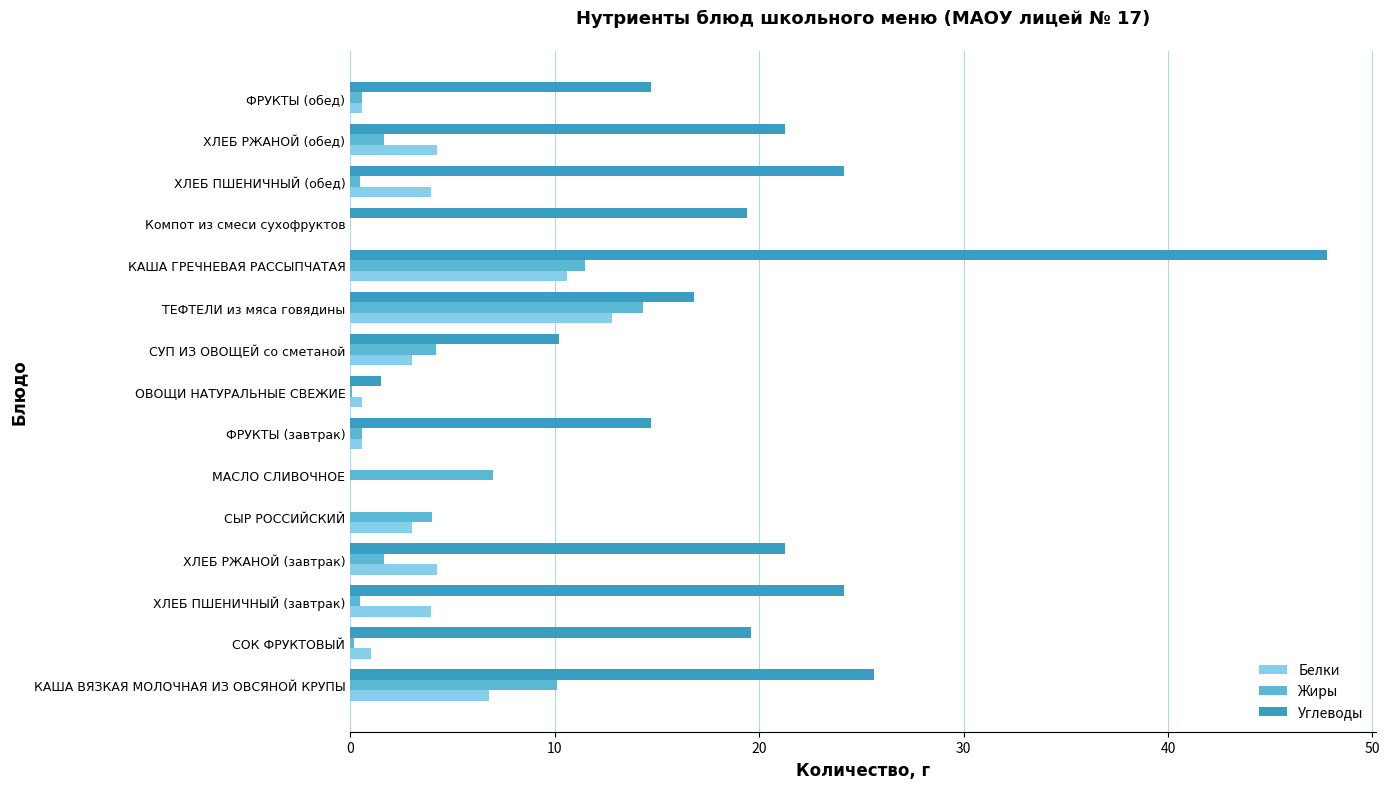

What is the highest value of the Белки series?

12.8